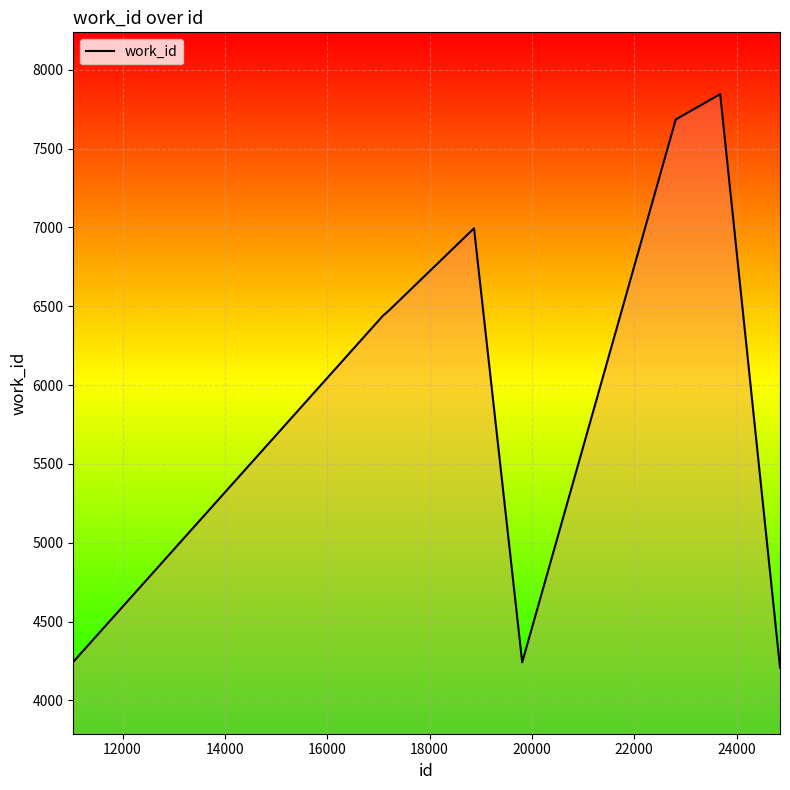

What is the smallest value displayed?

4209